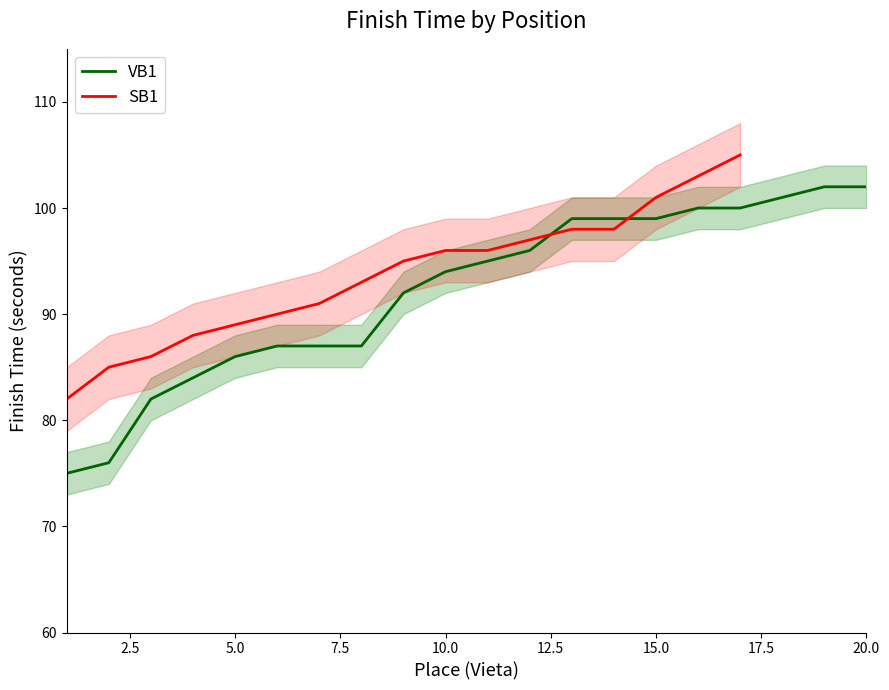

What is the minimum value for VB1?

75